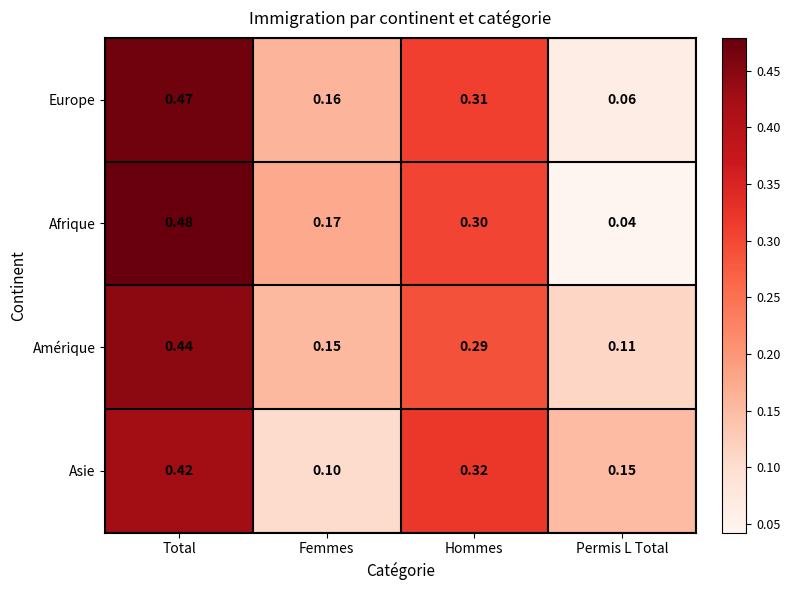

At which label does Asie reach its minimum?

Femmes